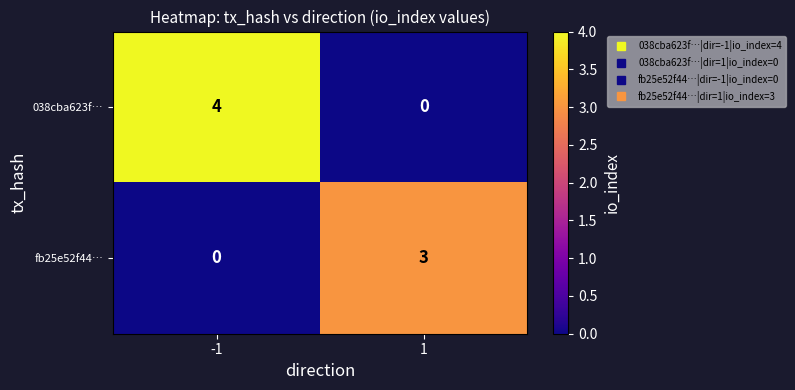

At which category is the sum across all series the highest?

-1